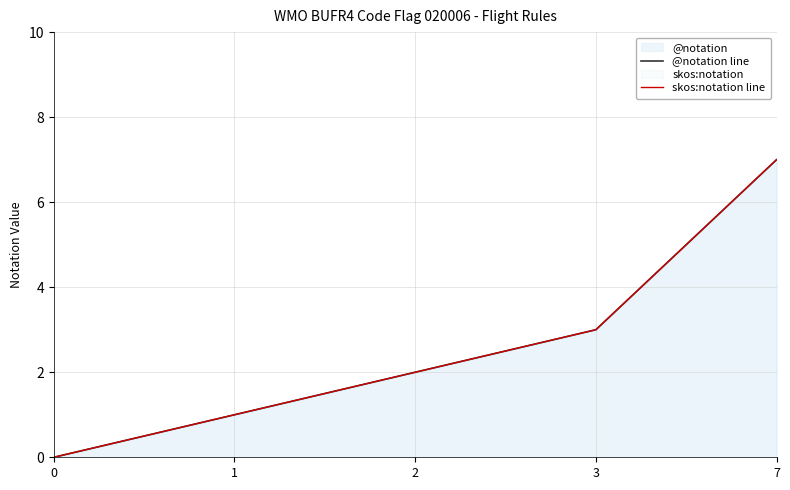

Which has a higher value, 2 or 1?

2